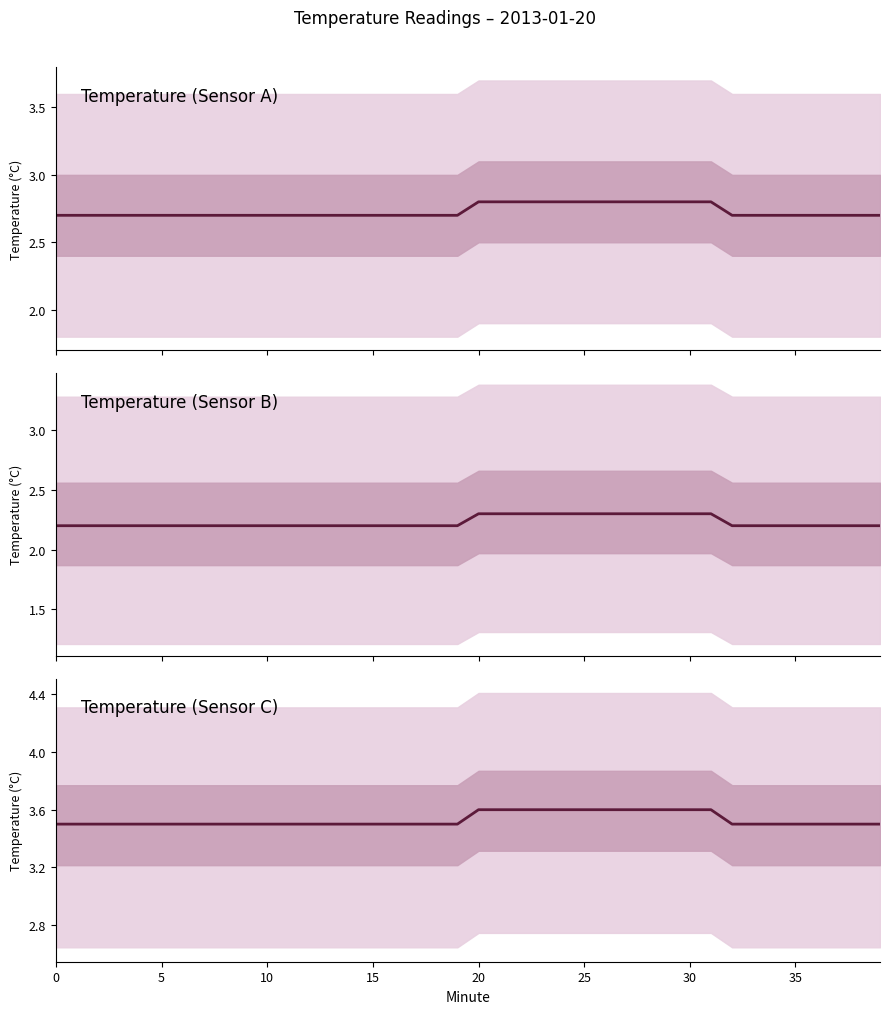

What is the label of the 39th point from the left?

38